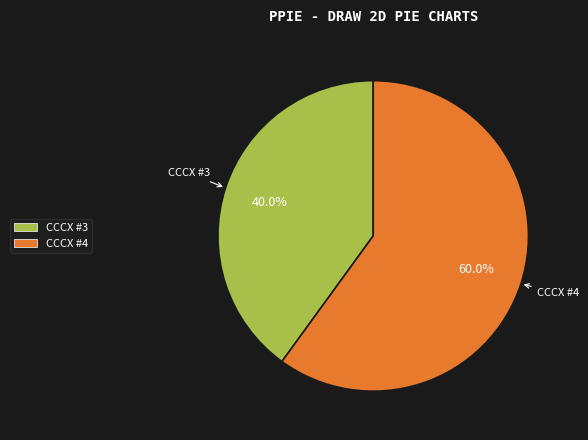

Count the number of slices in the pie.

2